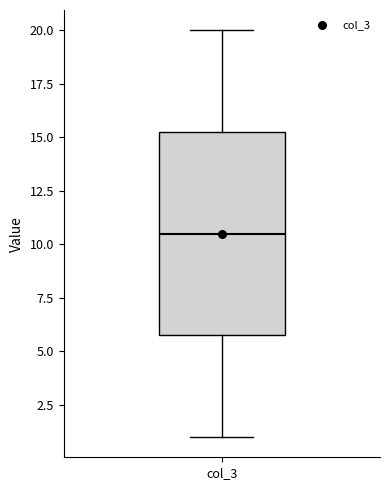

Where is the upper edge of the box for col_3 on the y-axis? The values are not printed on the chart, so give them approximately, as read against the axis.

15.5